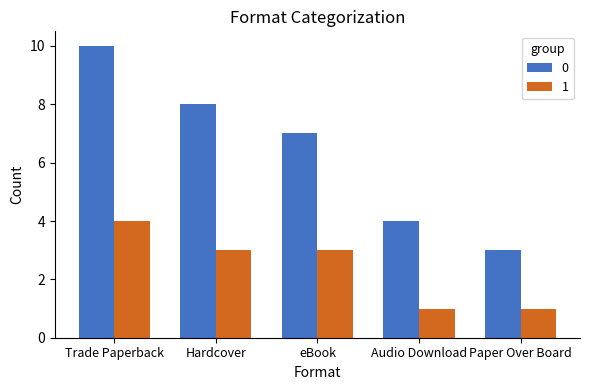

What is the total value across all series at Trade Paperback?

14